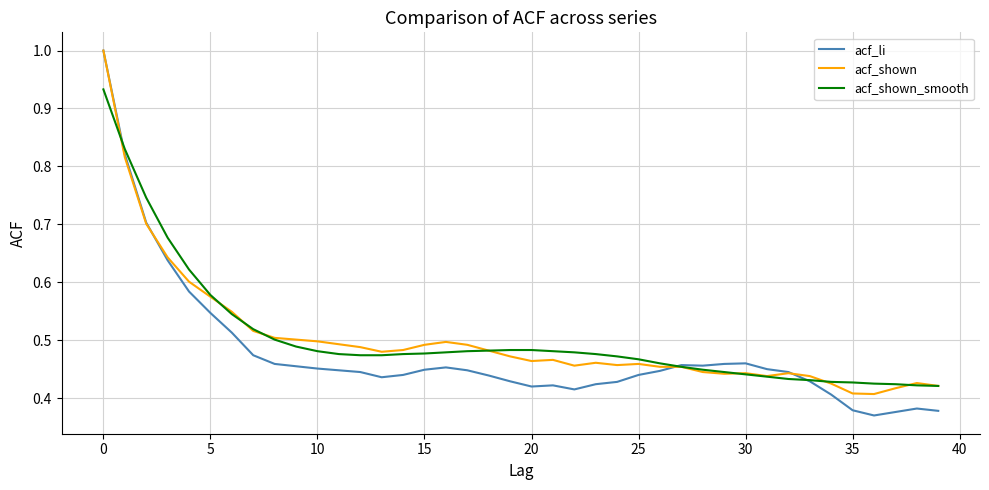

What is the maximum value shown in the chart?

1.0